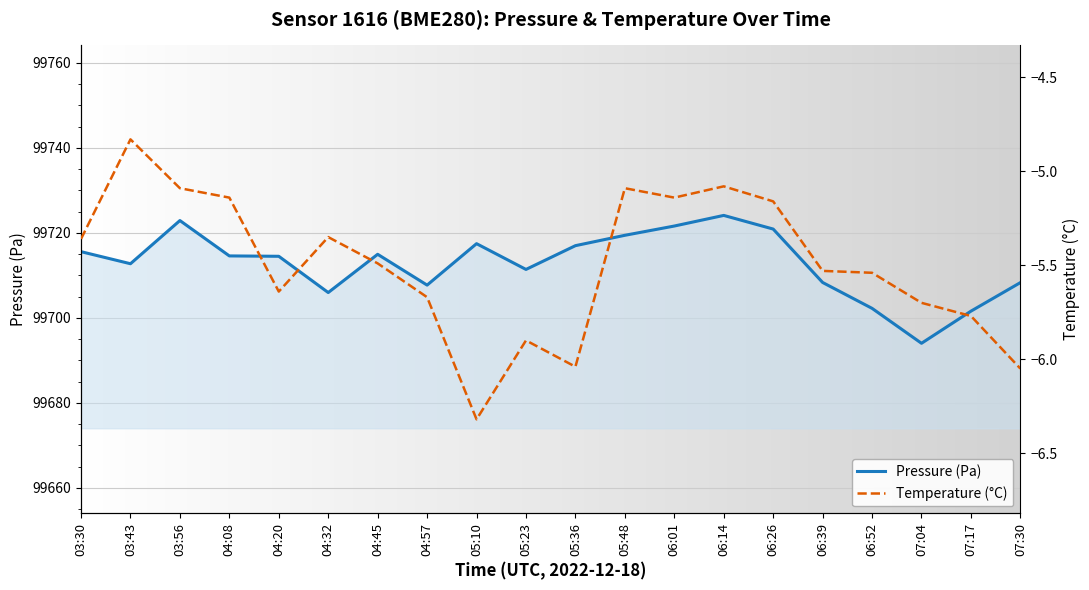

At which label does Pressure (Pa) reach its minimum?

07:04